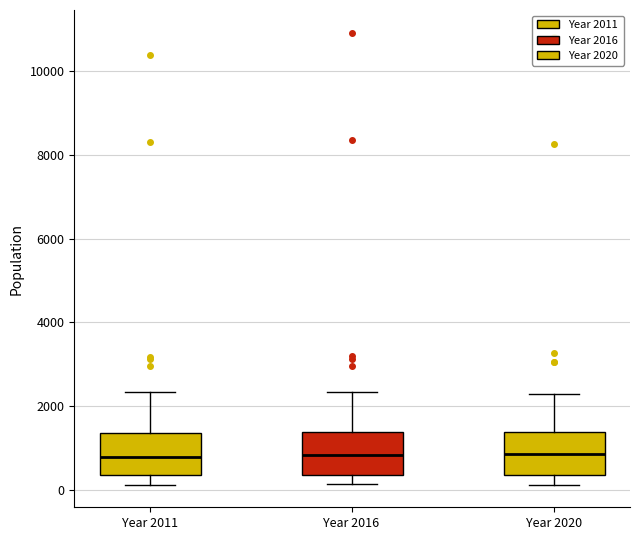

Where does the median line of the box for Year 2011 sit on the y-axis? The values are not printed on the chart, so give them approximately, as read against the axis.

800